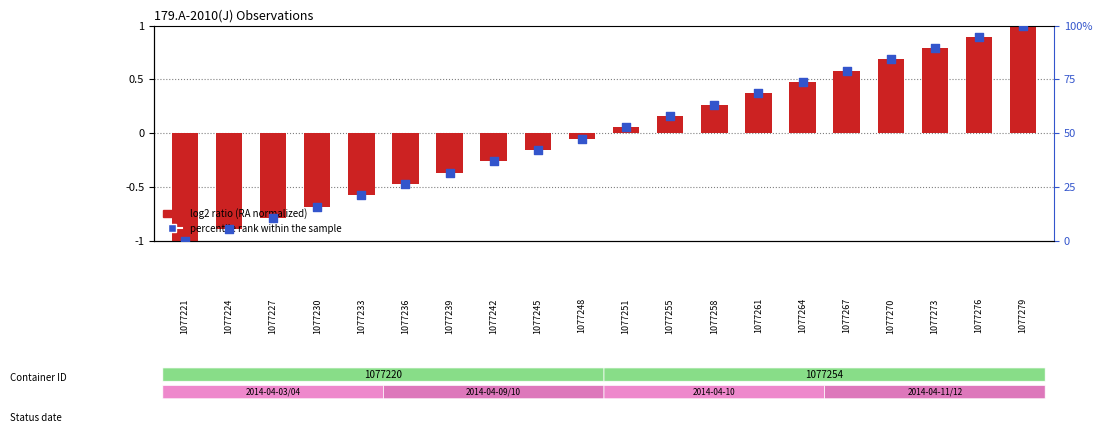

What is the ratio of the value at 1077258 to the value at 1077227?

6.0